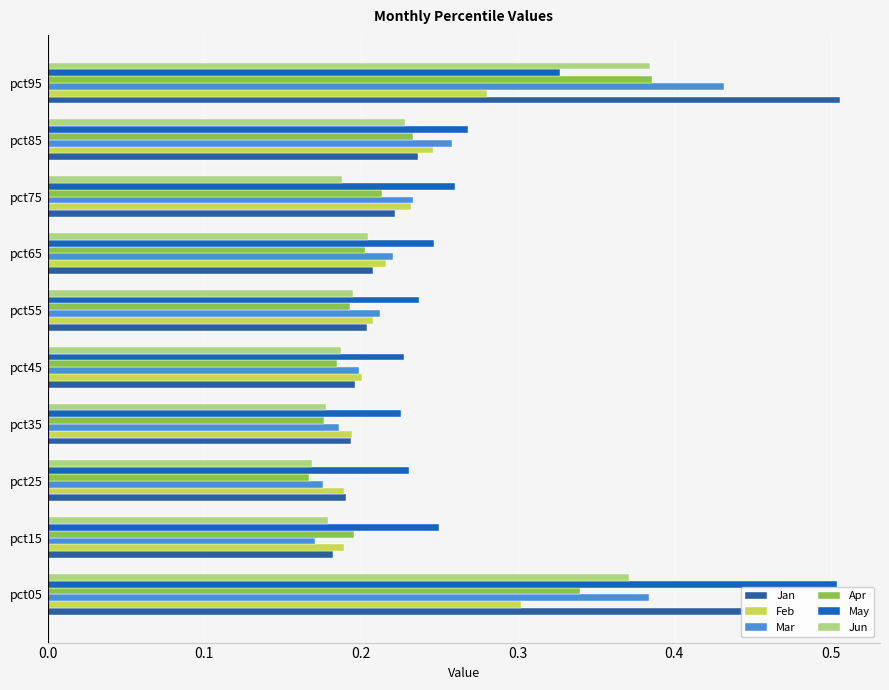

How many series are shown in this chart?

6